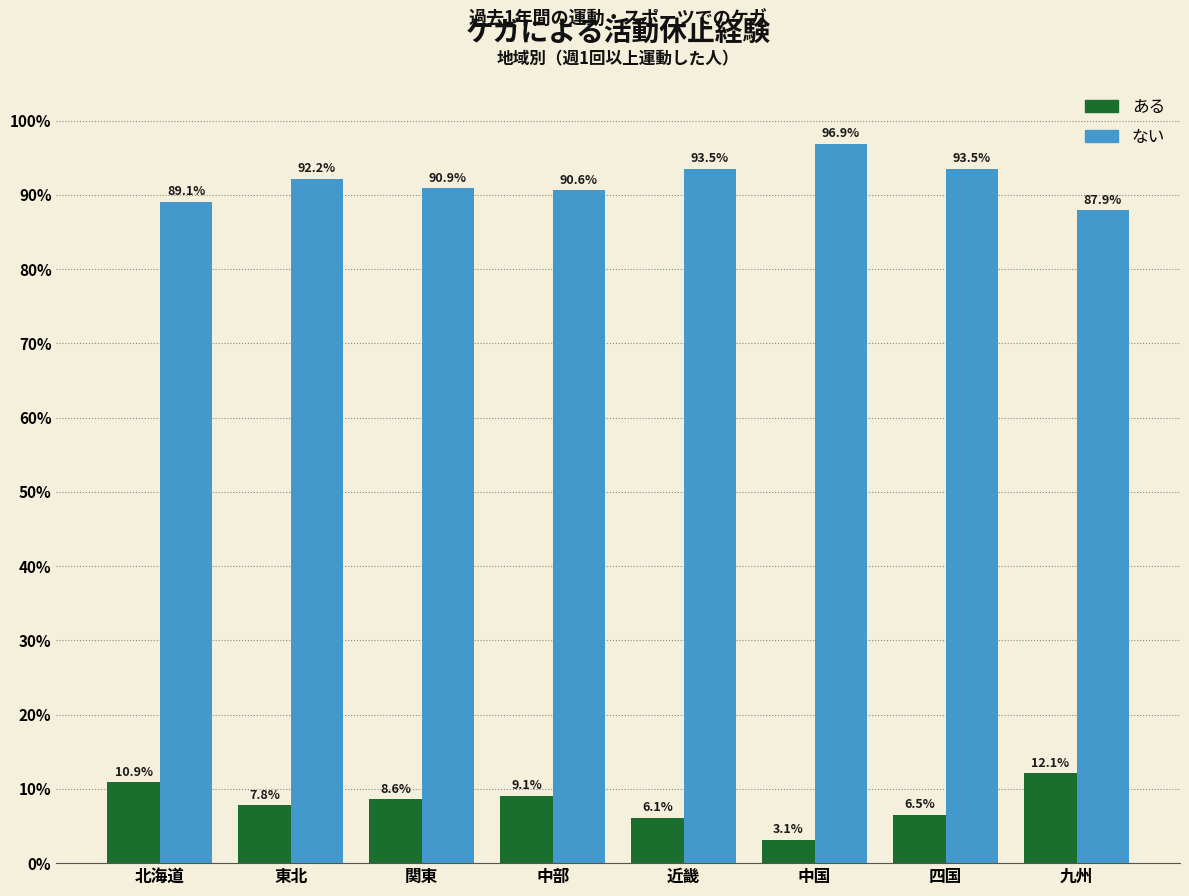

Reading left to right, extract all data points from this chart.

ある: 10.9	7.8	8.6	9.1	6.1	3.1	6.5	12.1
ない: 89.1	92.2	90.9	90.6	93.5	96.9	93.5	87.9